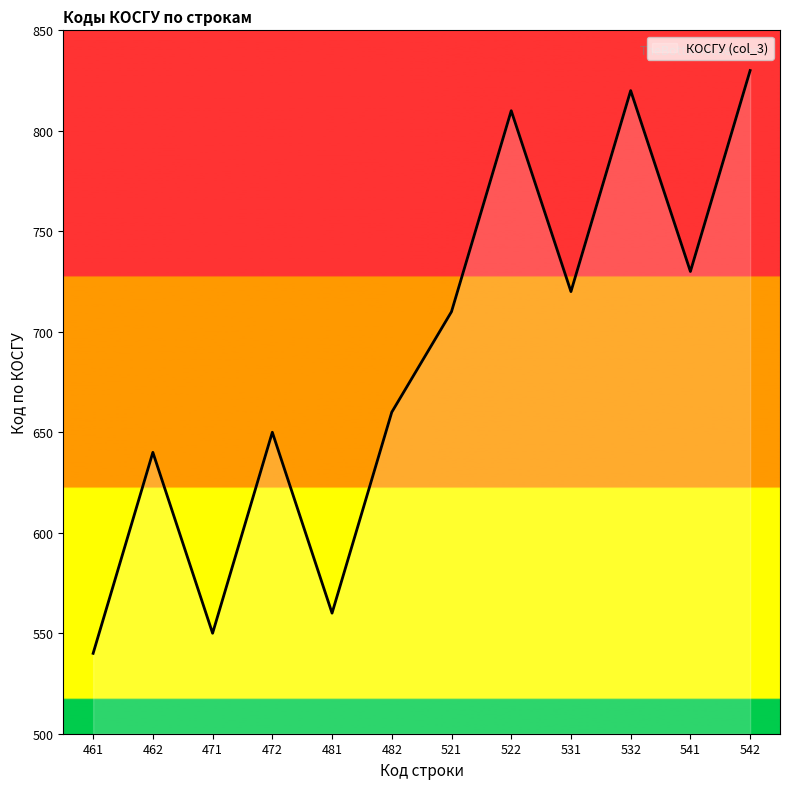

Rank the categories by value from lowest to highest.

461, 471, 481, 462, 472, 482, 521, 531, 541, 522, 532, 542